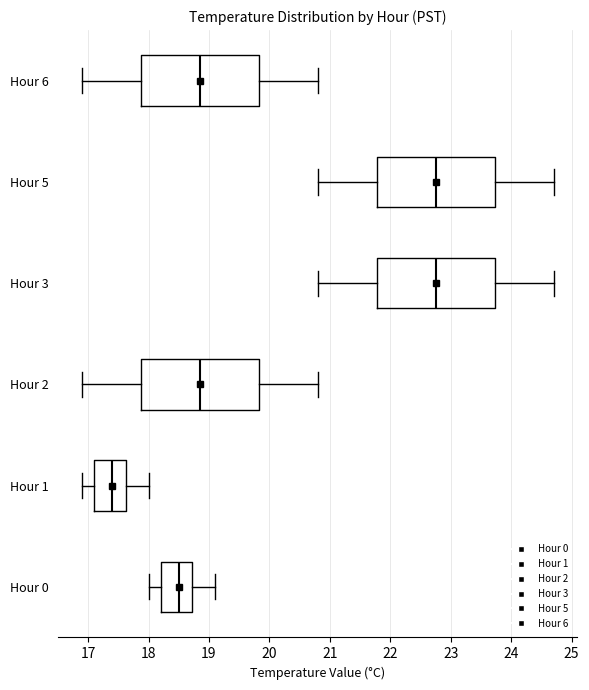

Reading bottom to top, transcribe this box plot: for each box, give where its median line is, the range the box spans, and where its two whiskers end, as read against the x-axis. The values are not printed on the chart, so give them approximately, as read against the axis.

Hour 0: median 18.5, box 18.2 to 18.7, whiskers 18.0 to 19.1
Hour 1: median 17.4, box 17.1 to 17.6, whiskers 16.9 to 18.0
Hour 2: median 18.9, box 17.9 to 19.8, whiskers 16.9 to 20.8
Hour 3: median 22.8, box 21.8 to 23.7, whiskers 20.8 to 24.7
Hour 5: median 22.8, box 21.8 to 23.7, whiskers 20.8 to 24.7
Hour 6: median 18.9, box 17.9 to 19.8, whiskers 16.9 to 20.8